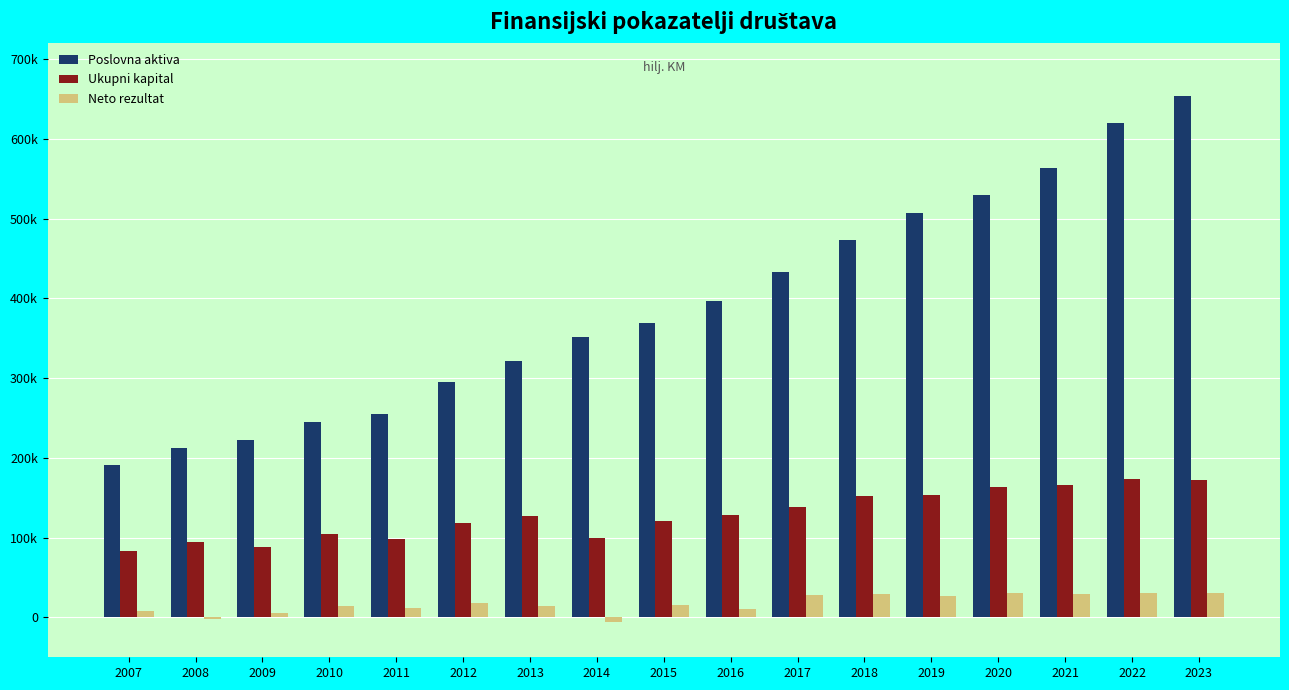

Is the value of Neto rezultat at 2012 greater than the value of Poslovna aktiva at 2022?

No